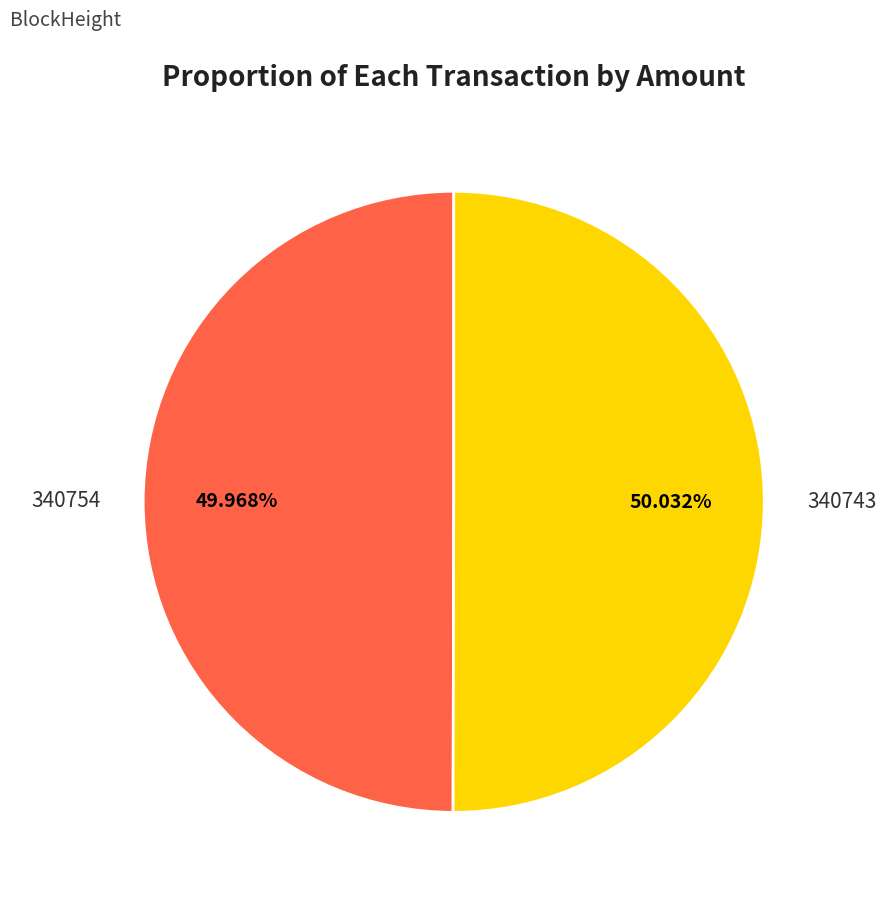

Does any single category account for the majority?

Yes